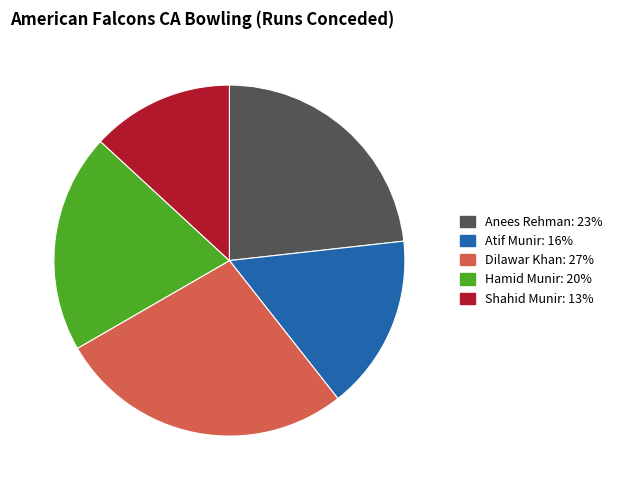

Is there any slice that represents more than half of the pie?

No